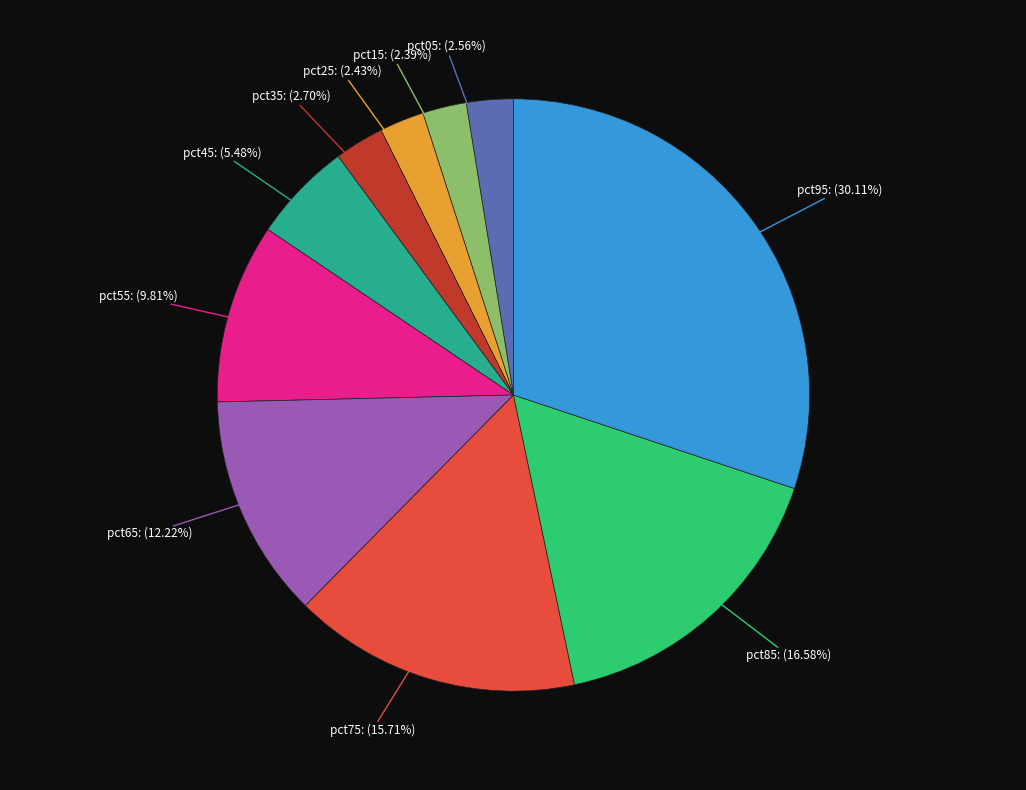

Between pct75 and pct15, which is larger?

pct75